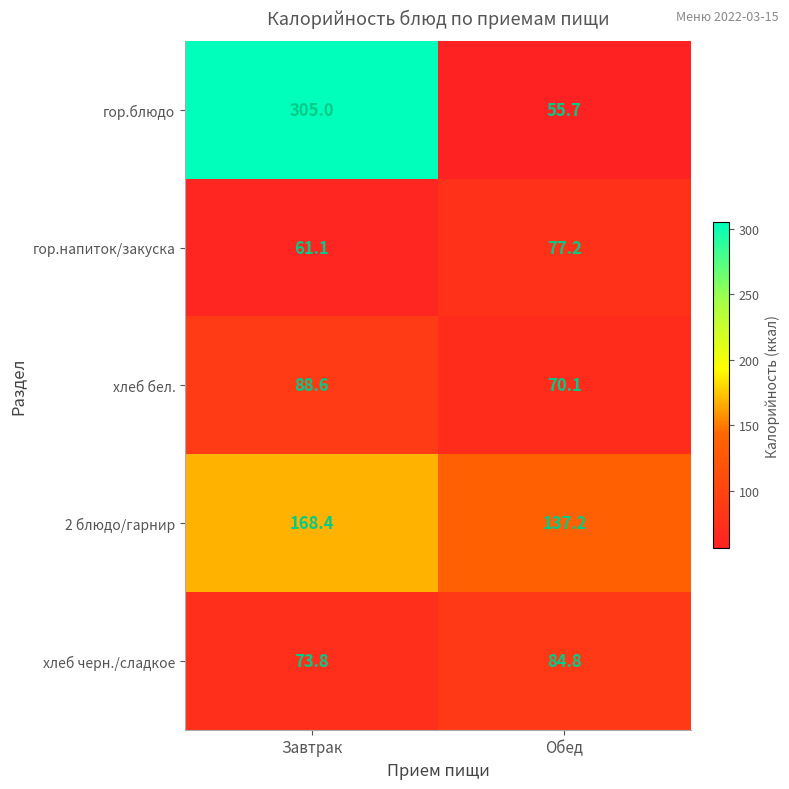

The value of 2 блюдо/гарнир at Обед is 65.8. True or false?

False